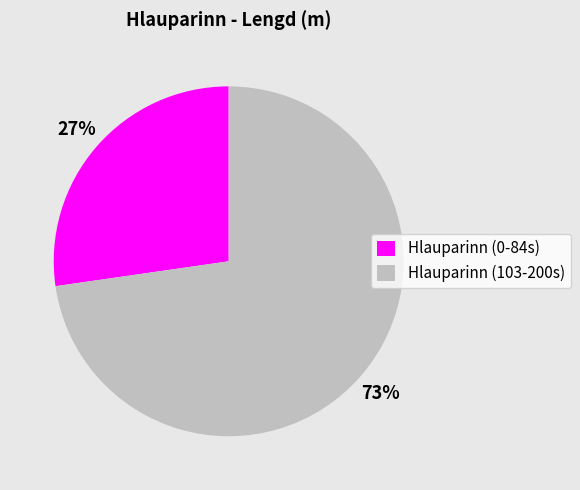

To the nearest percent, what percentage of the pie is Hlauparinn (103-200s)?

73%